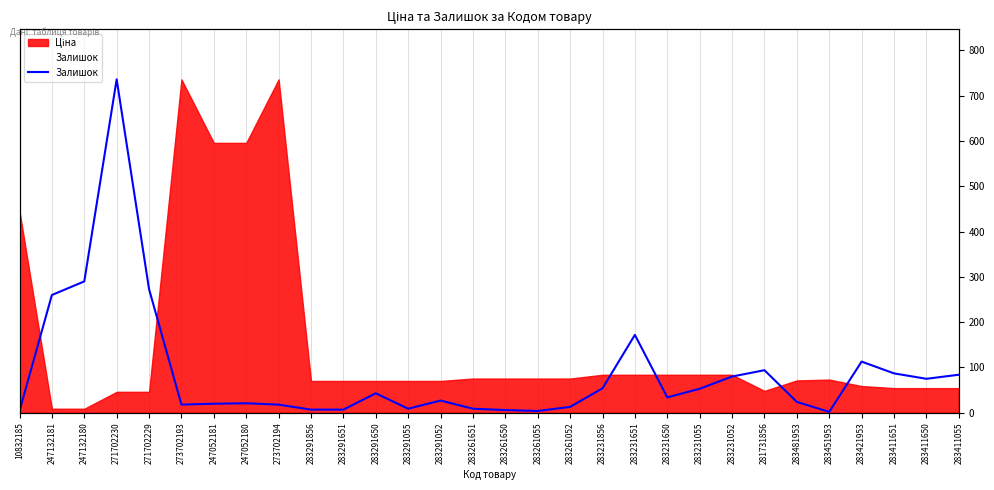

Where is the first local minimum?

273702193